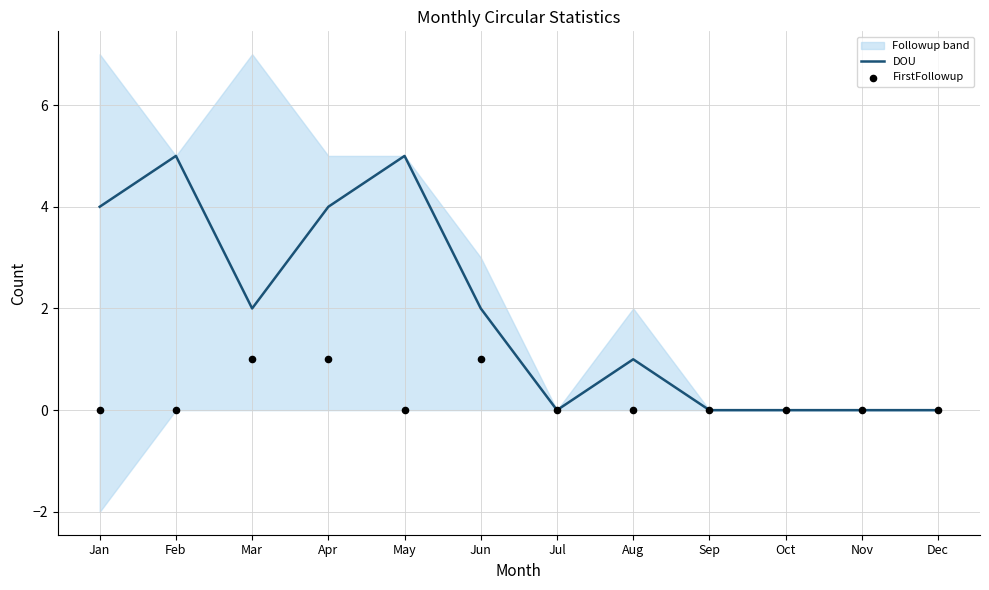

At how many categories does at least one series exceed 2?

4